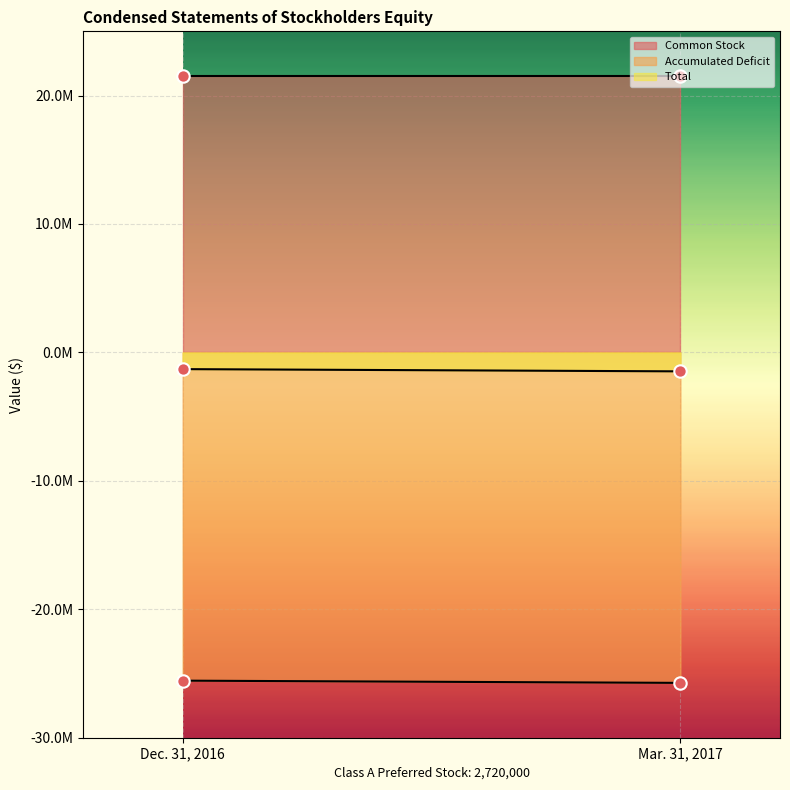

Which series reaches the maximum Y coordinate?

Common Stock